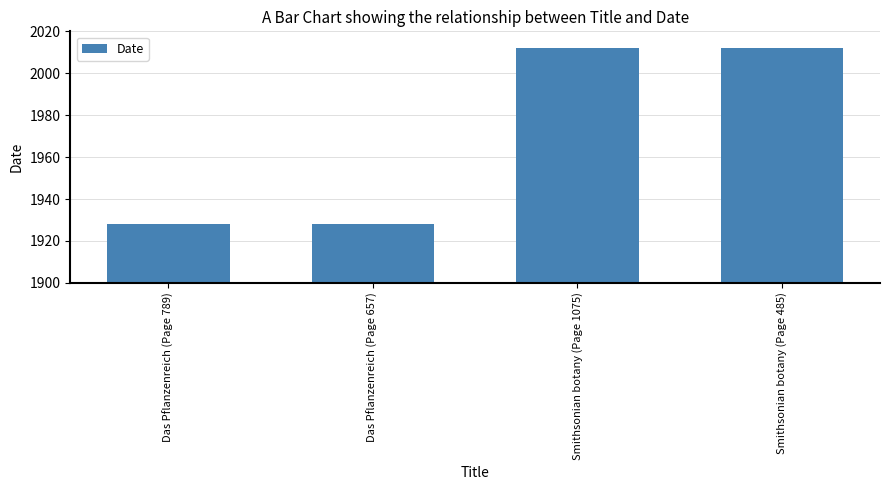

Between Das Pflanzenreich (Page 789) and Smithsonian botany (Page 1075), which is larger?

Smithsonian botany (Page 1075)